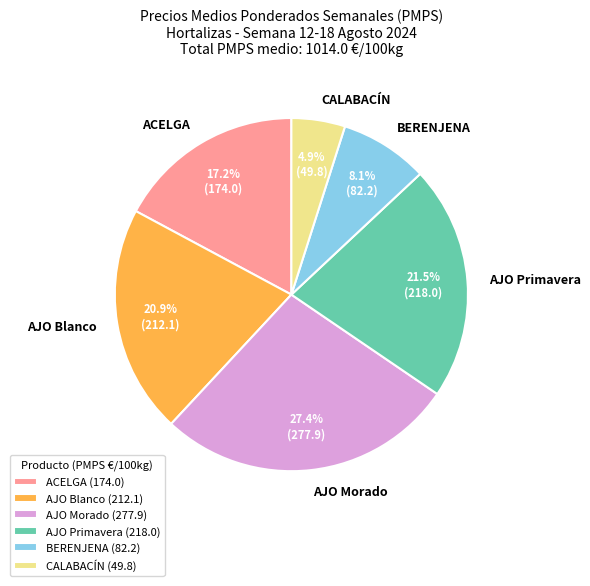

Do AJO Morado and AJO Blanco together represent more than half of the pie?

No